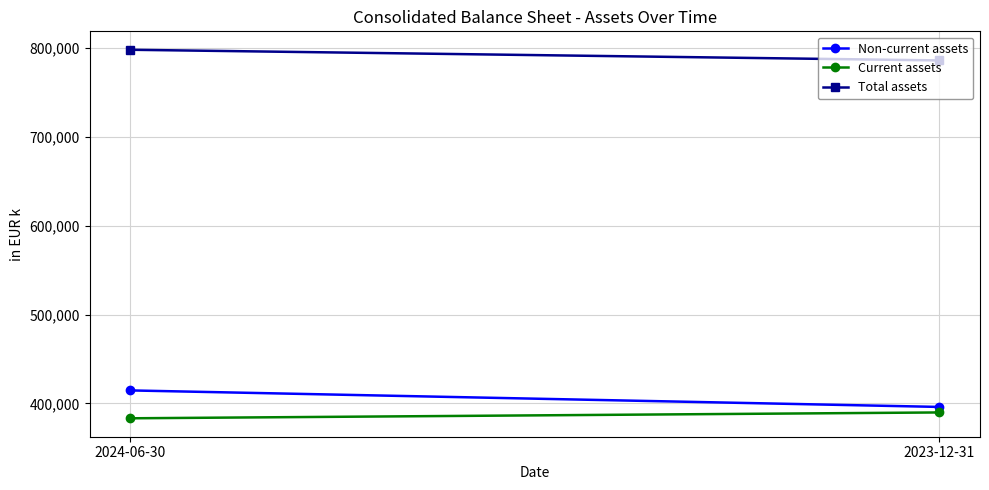

The Total assets series shows 785985 at 2023-12-31. True or false?

True